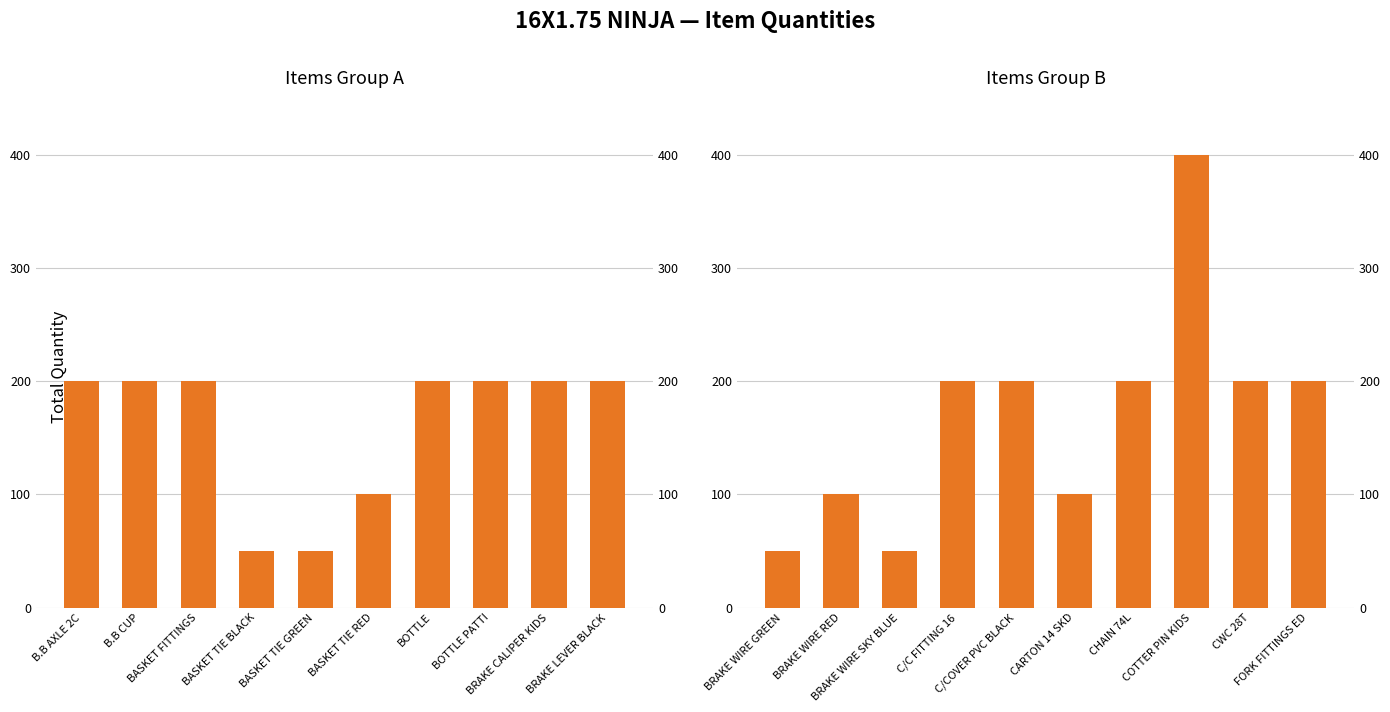

How many Items Group B values are between 100 and 200?

7